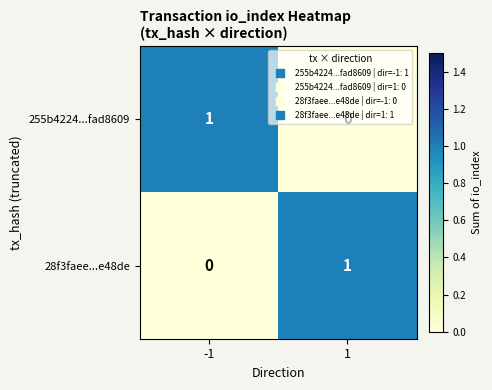

Is it true that 28f3faee...e48de equals 0 at -1?

True